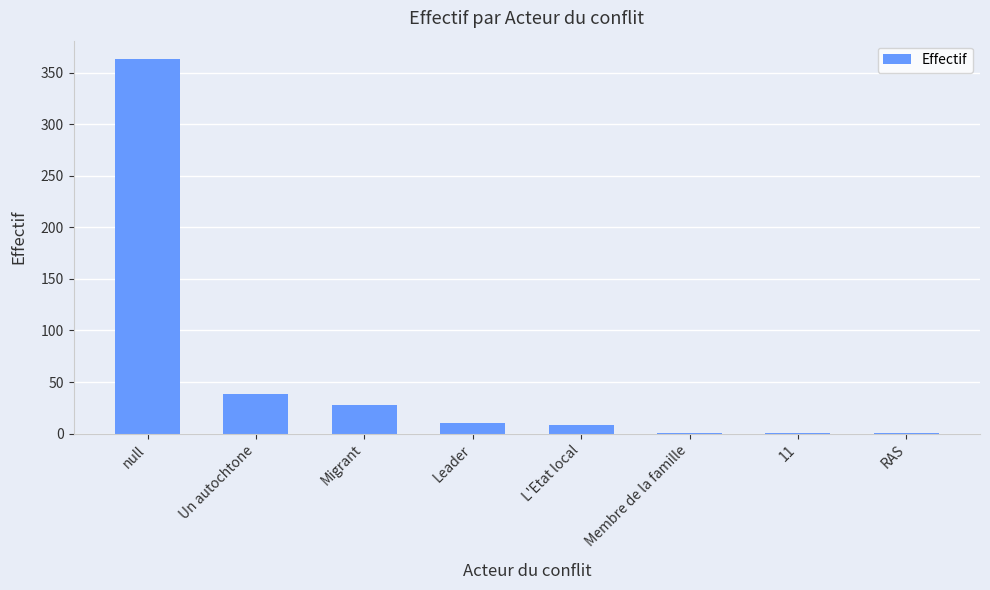

Which has a higher value, 11 or Leader?

Leader